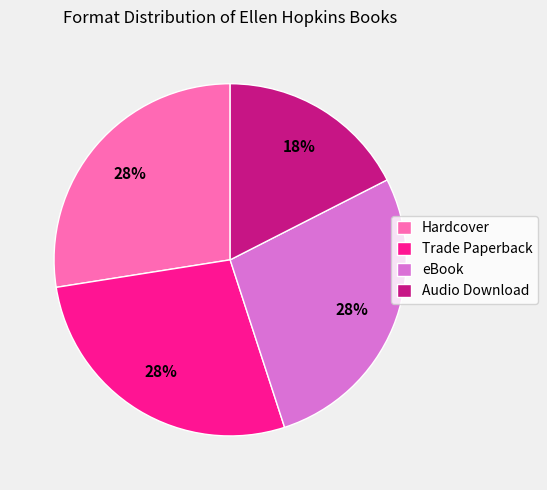

Combined, do Hardcover and Trade Paperback account for over 50%?

Yes